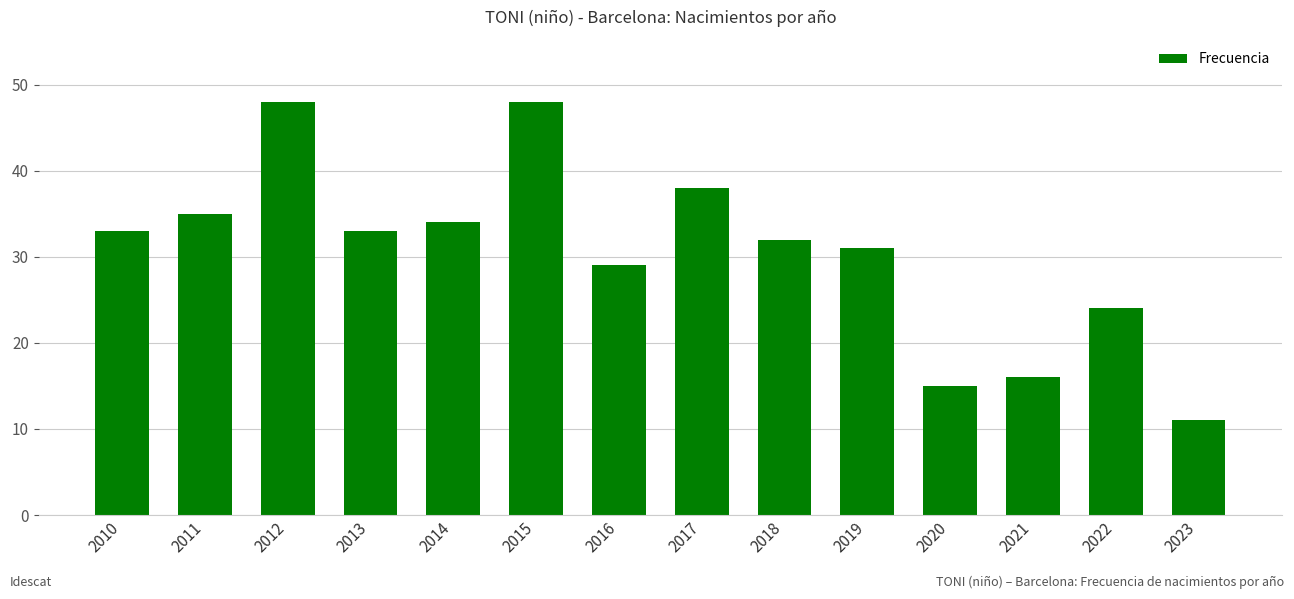

What is the value of the 8th bar from the left?

38